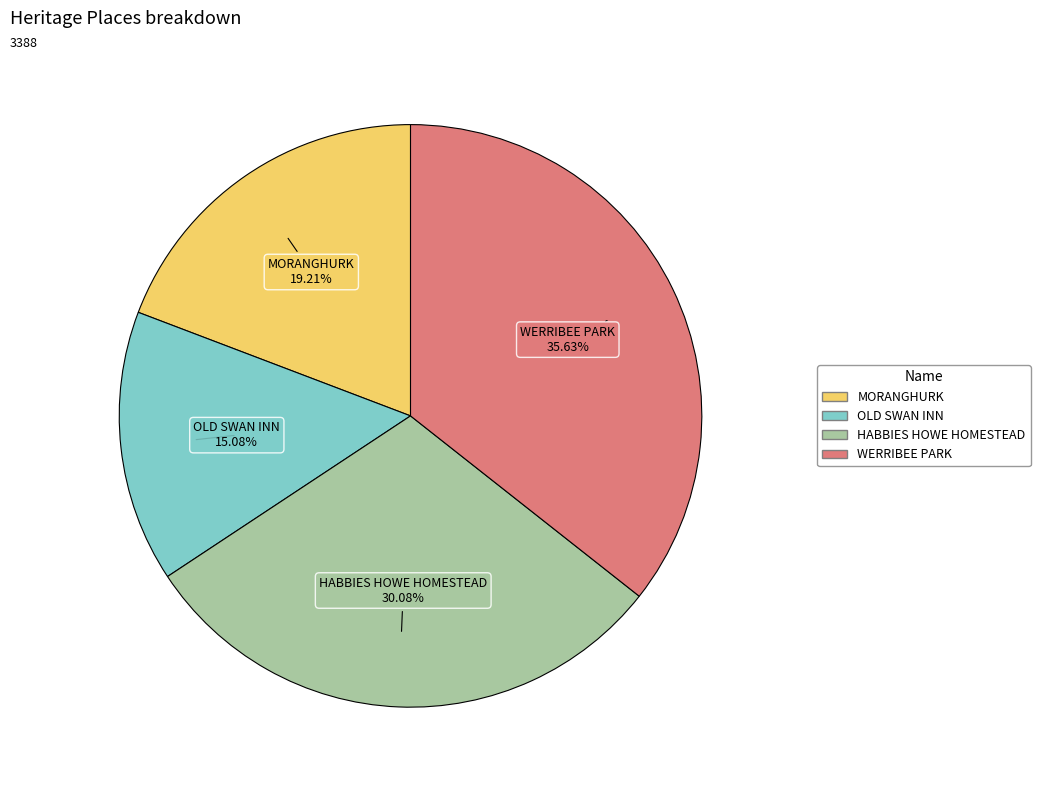

How many slices are in this pie chart?

4